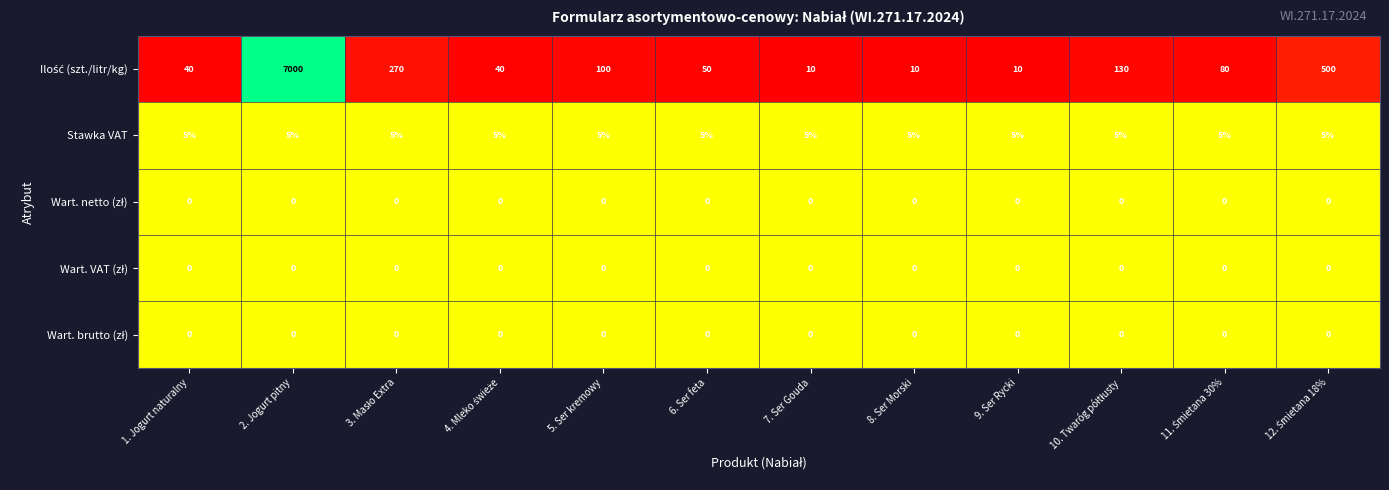

At which category is the sum across all series the highest?

2. Jogurt pitny